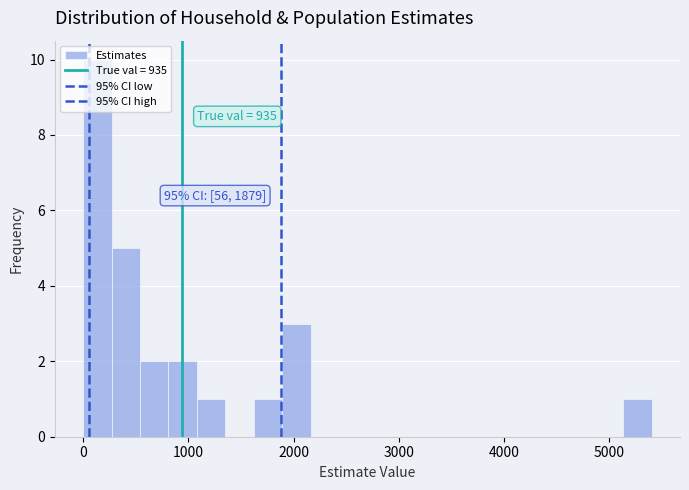

Around what value on the x-axis is the tallest bar? Give the approximate position of its centre, as read against the axis.

100